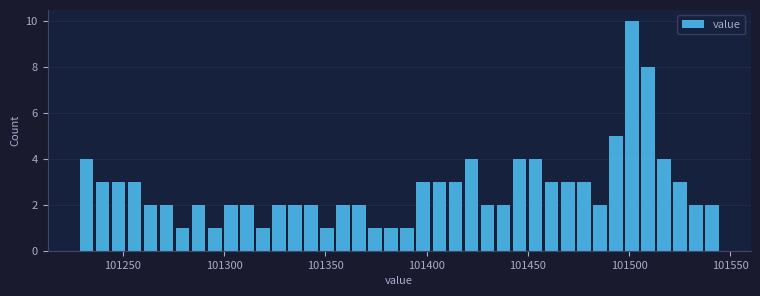

Read against the x-axis, roughly where is the centre of the tallest bar?

101500